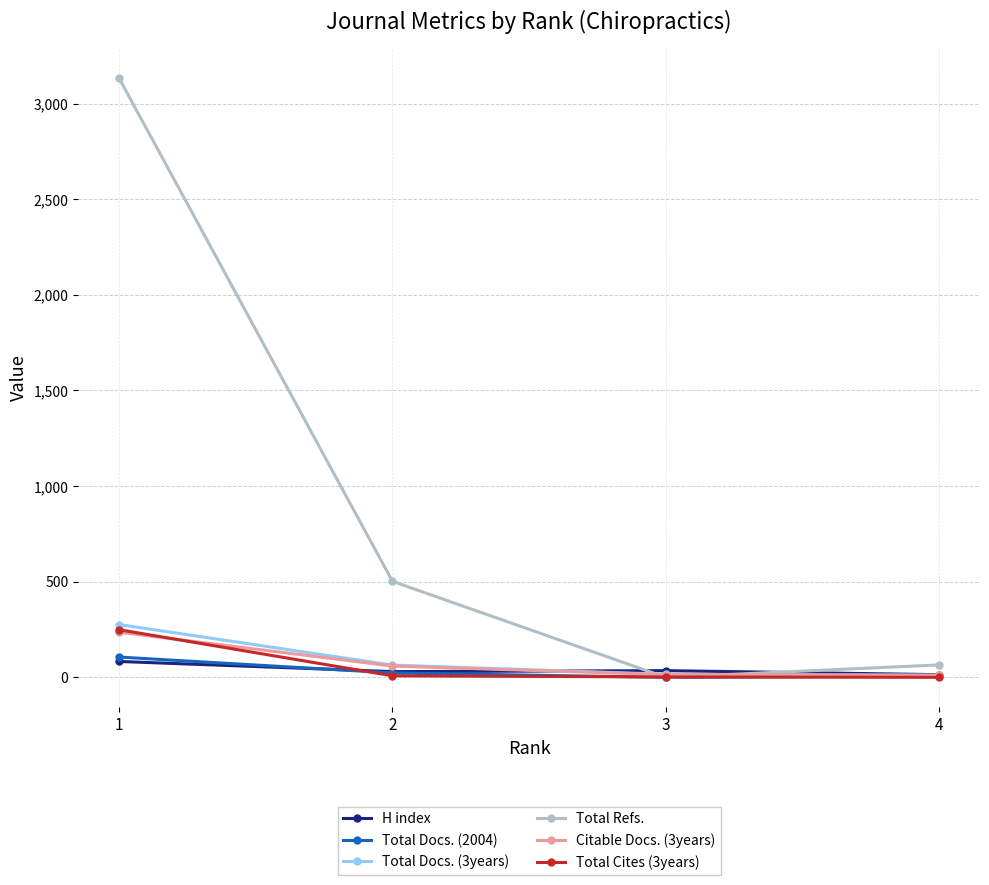

Which category has the highest value in the H index series?

1